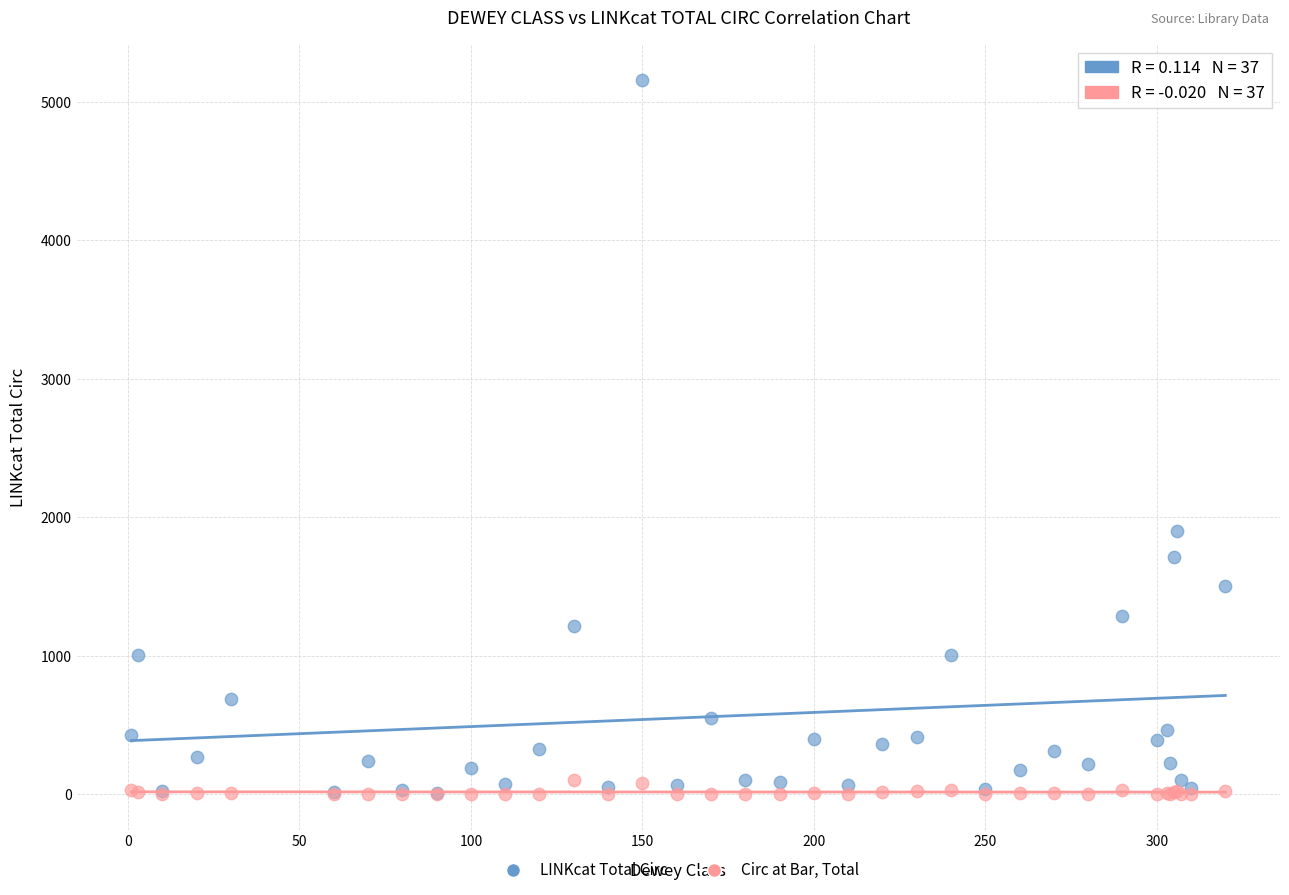

In the LINKcat Total Circ series, what Y value is closest to 2581?

1896